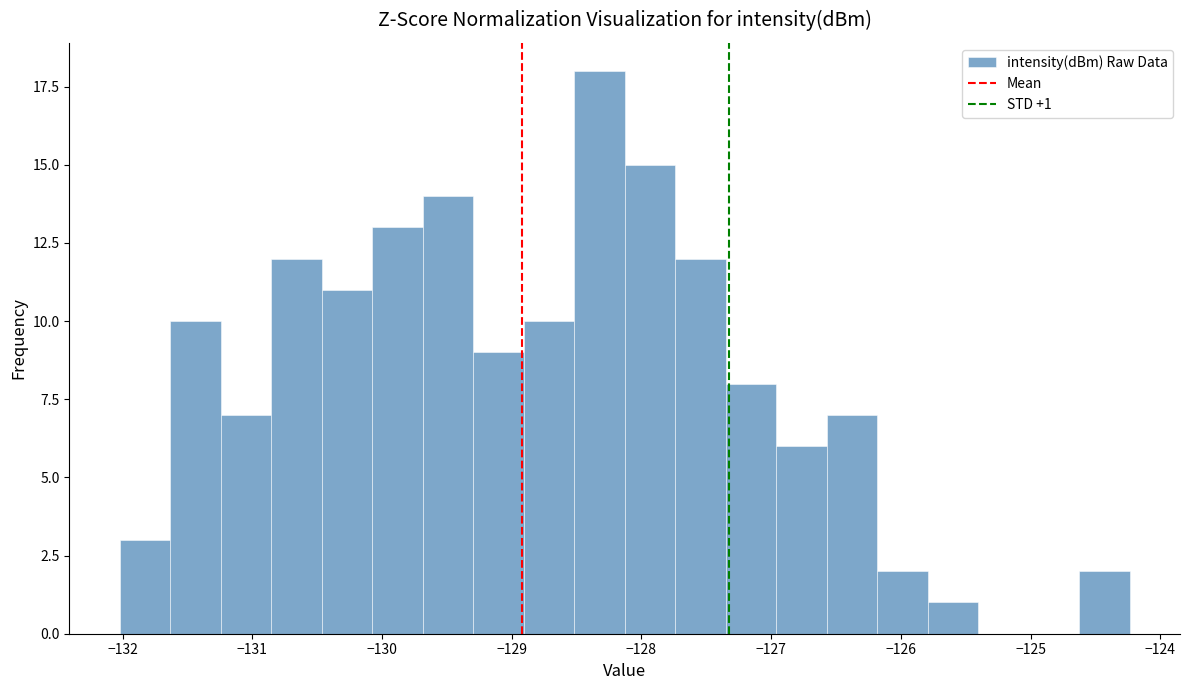

Around what value on the x-axis is the tallest bar? Give the approximate position of its centre, as read against the axis.

-128.3